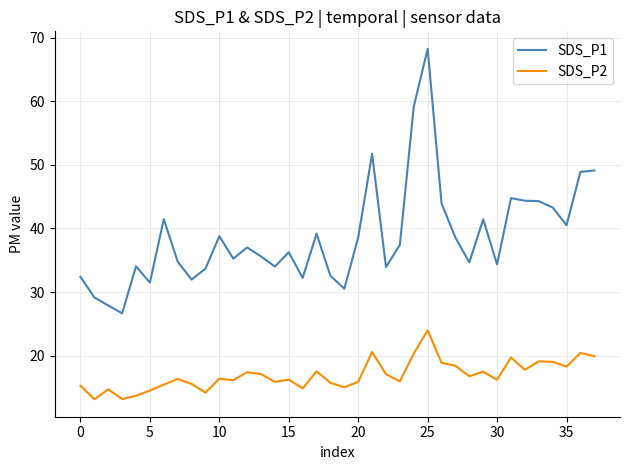

Which series has the largest range (max minus min)?

SDS_P1